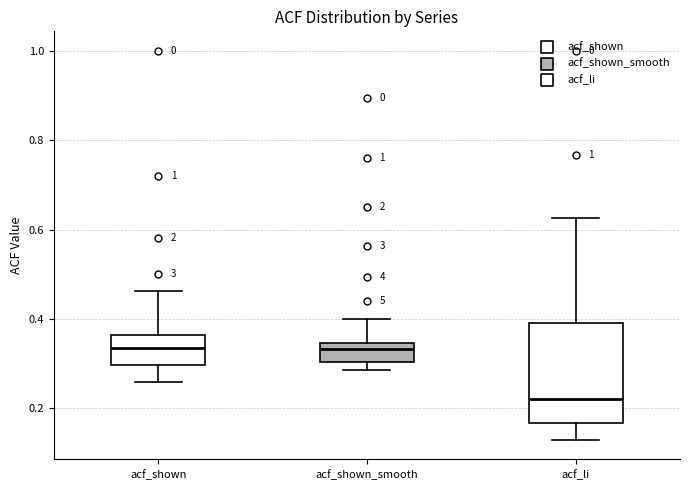

Reading left to right, read every box against the y-axis: the position of its median line, the range the box covers, and the ends of its whiskers. The values are not printed on the chart, so give them approximately, as read against the axis.

acf_shown: median 0.34, box 0.30 to 0.36, whiskers 0.26 to 0.46
acf_shown_smooth: median 0.34 (just below the box's upper edge), box 0.30 to 0.34, whiskers 0.28 to 0.40
acf_li: median 0.22, box 0.16 to 0.40, whiskers 0.12 to 0.62